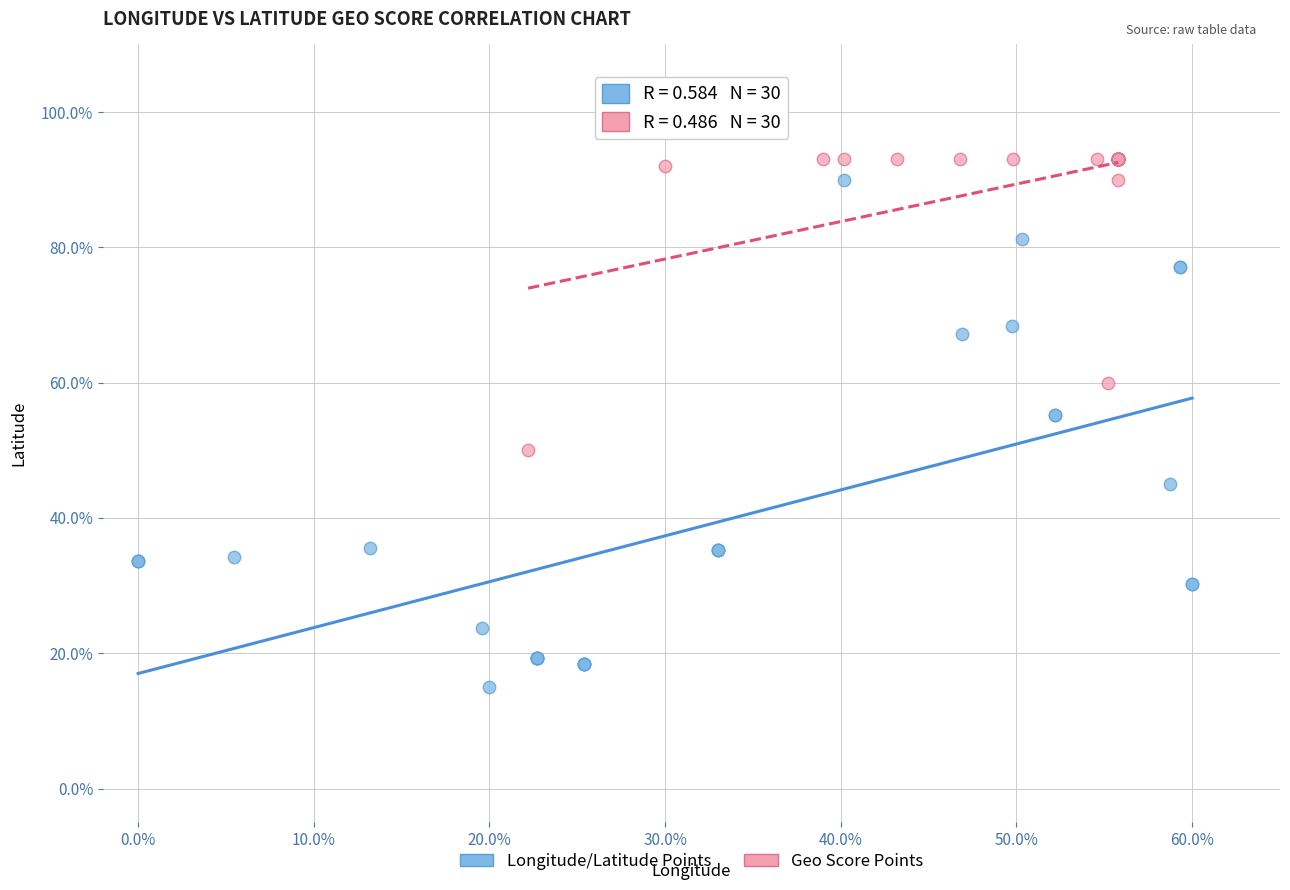

What are all the series names shown in the legend?

Longitude/Latitude Points, Geo Score Points